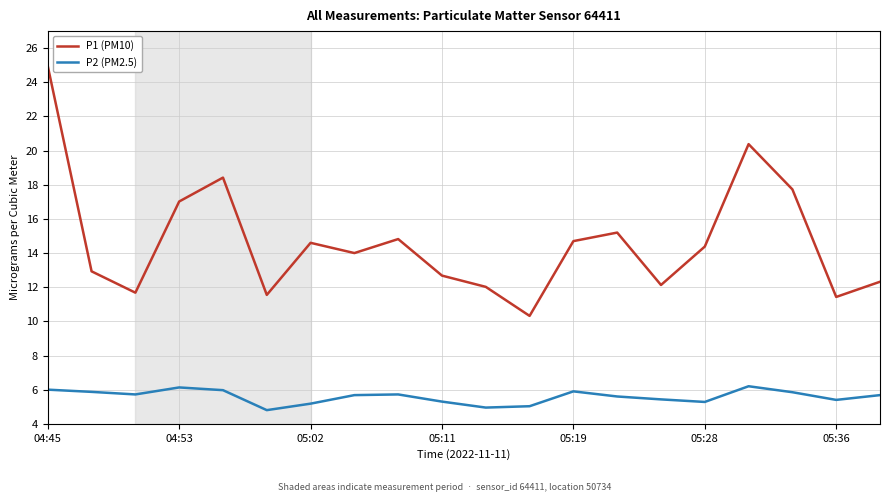

True or false: P1 (PM10) and P2 (PM2.5) cross at least once.

False